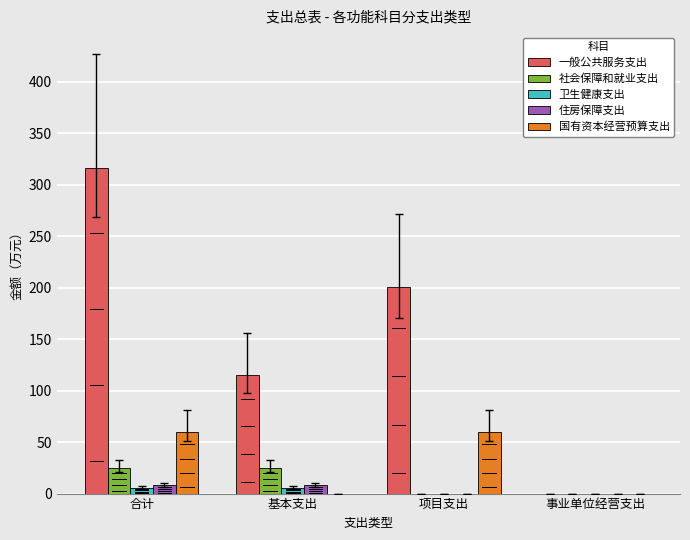

Are the bars horizontal?

No